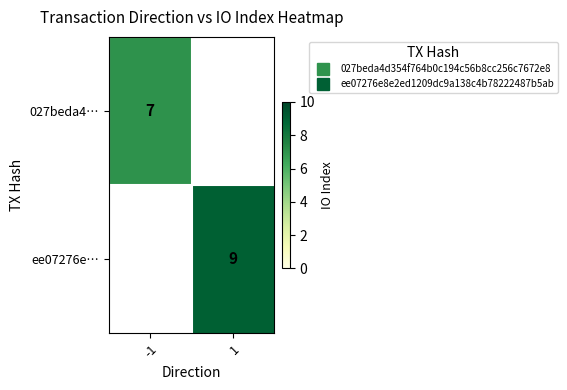

How many distinct data groups are displayed?

2